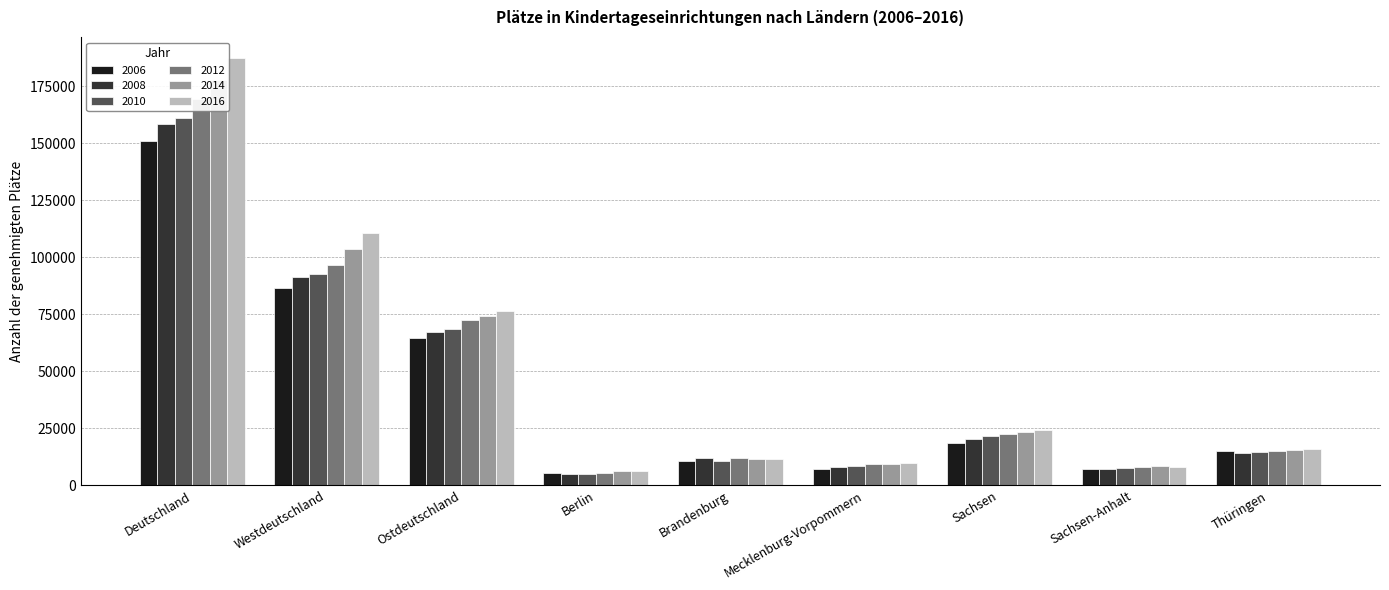

How many data points in 2010 are above 14598?

4